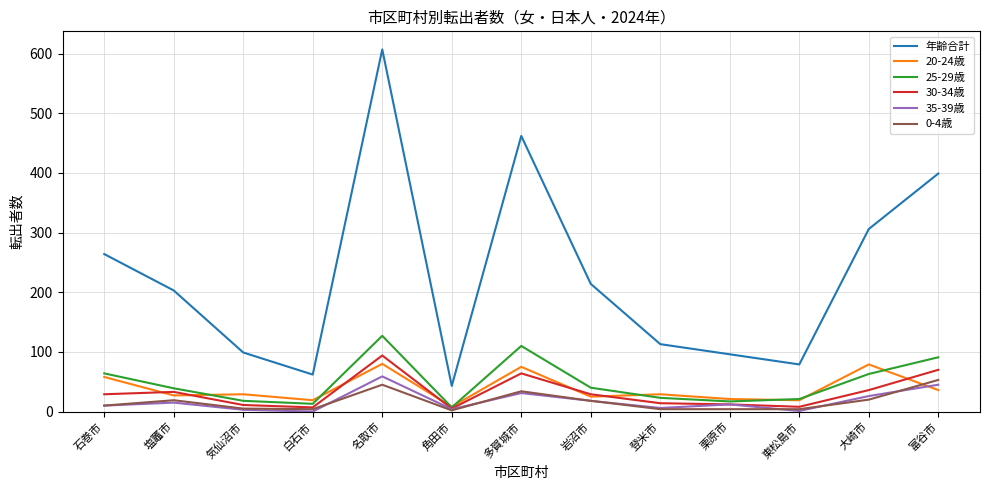

True or false: 0-4歳 and 20-24歳 cross at least once.

True